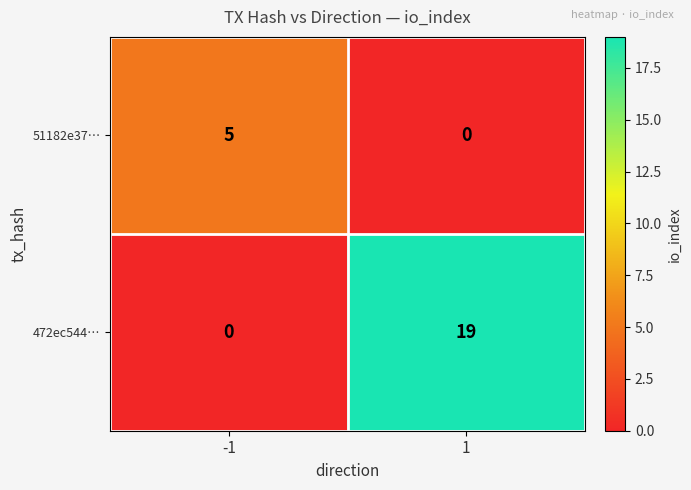

Is it true that 51182e37… equals 0 at 1?

True